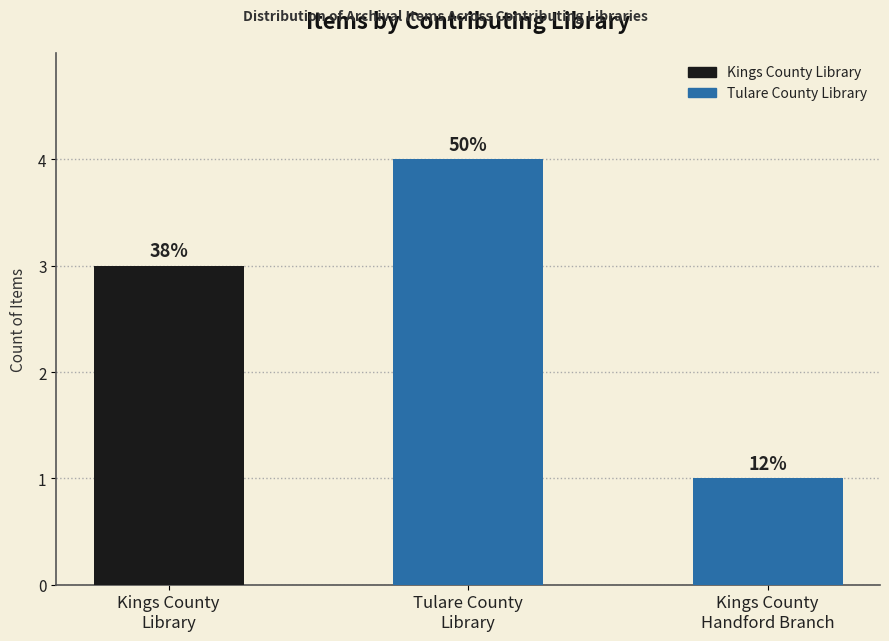

What is the value of the 3rd bar from the left?

1